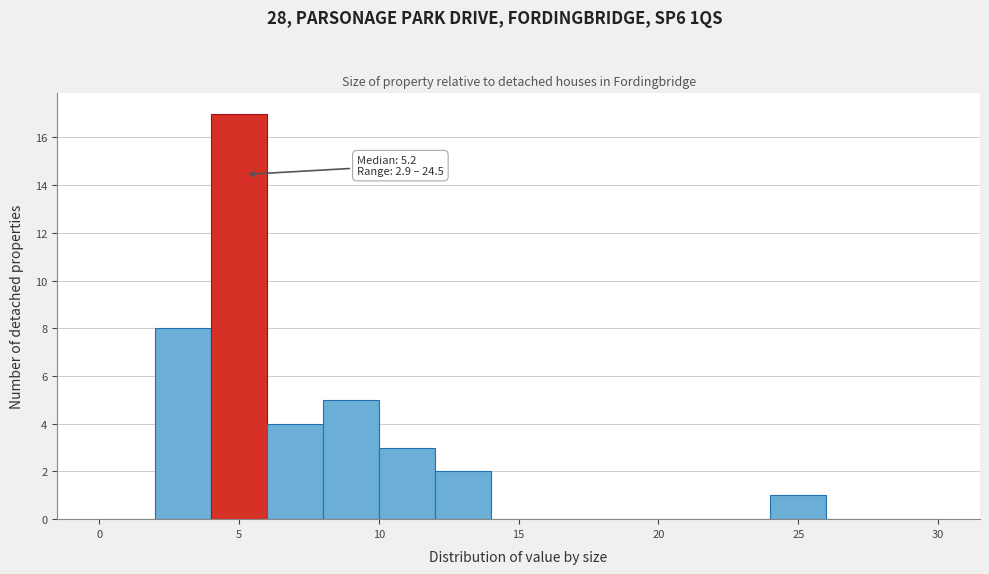

Over which range of the x-axis is the bar tallest?

4 to 6